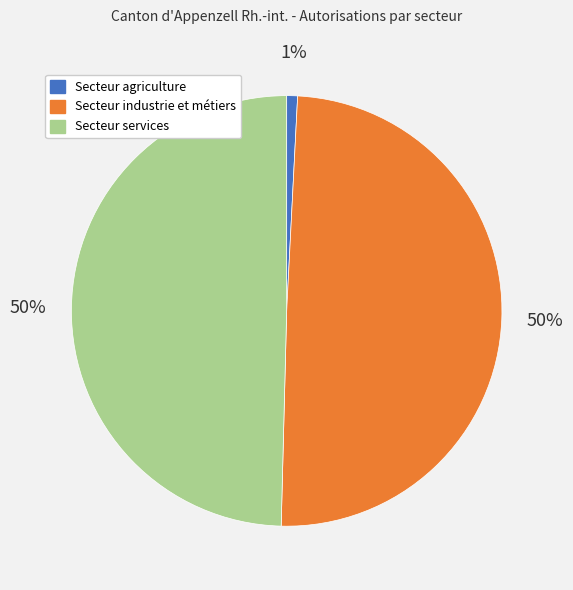

Does any single category account for the majority?

No